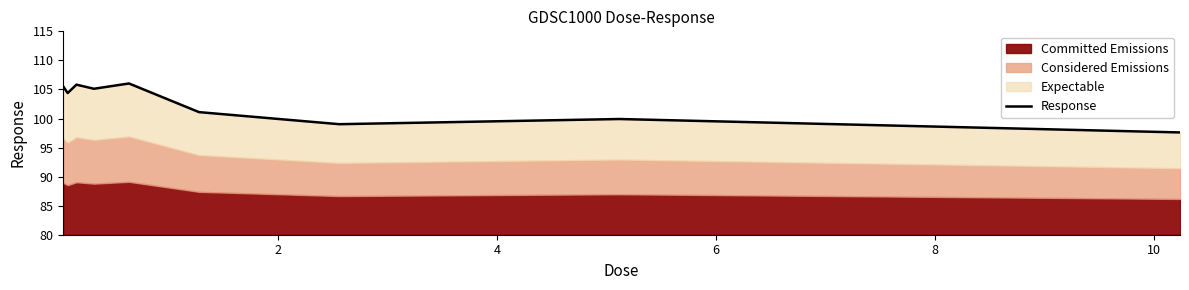

What is the greatest value displayed?

106.0